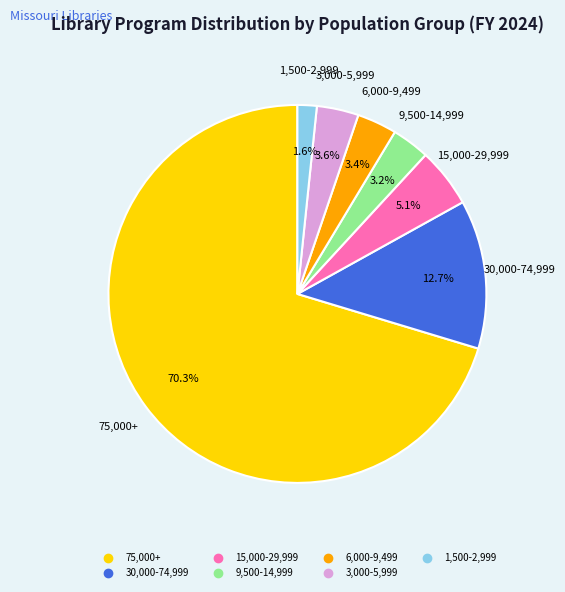

Count the number of slices in the pie.

7